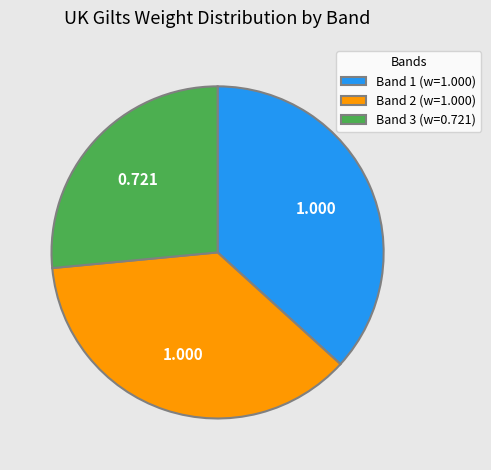

Do Band 2 (w=1.000) and Band 3 (w=0.721) together represent more than half of the pie?

Yes